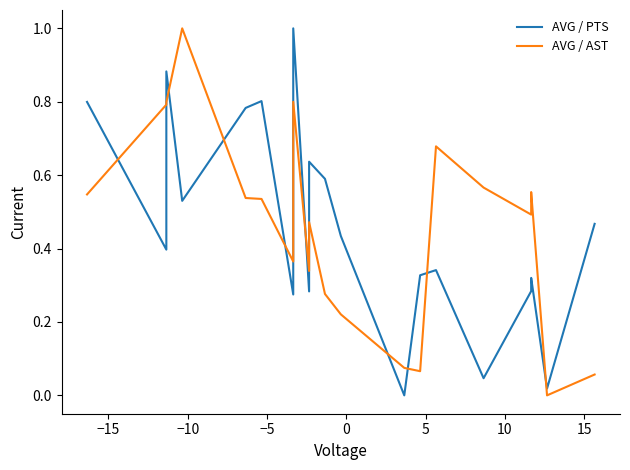

How many interior local peaks does the AVG / PTS series have?

6